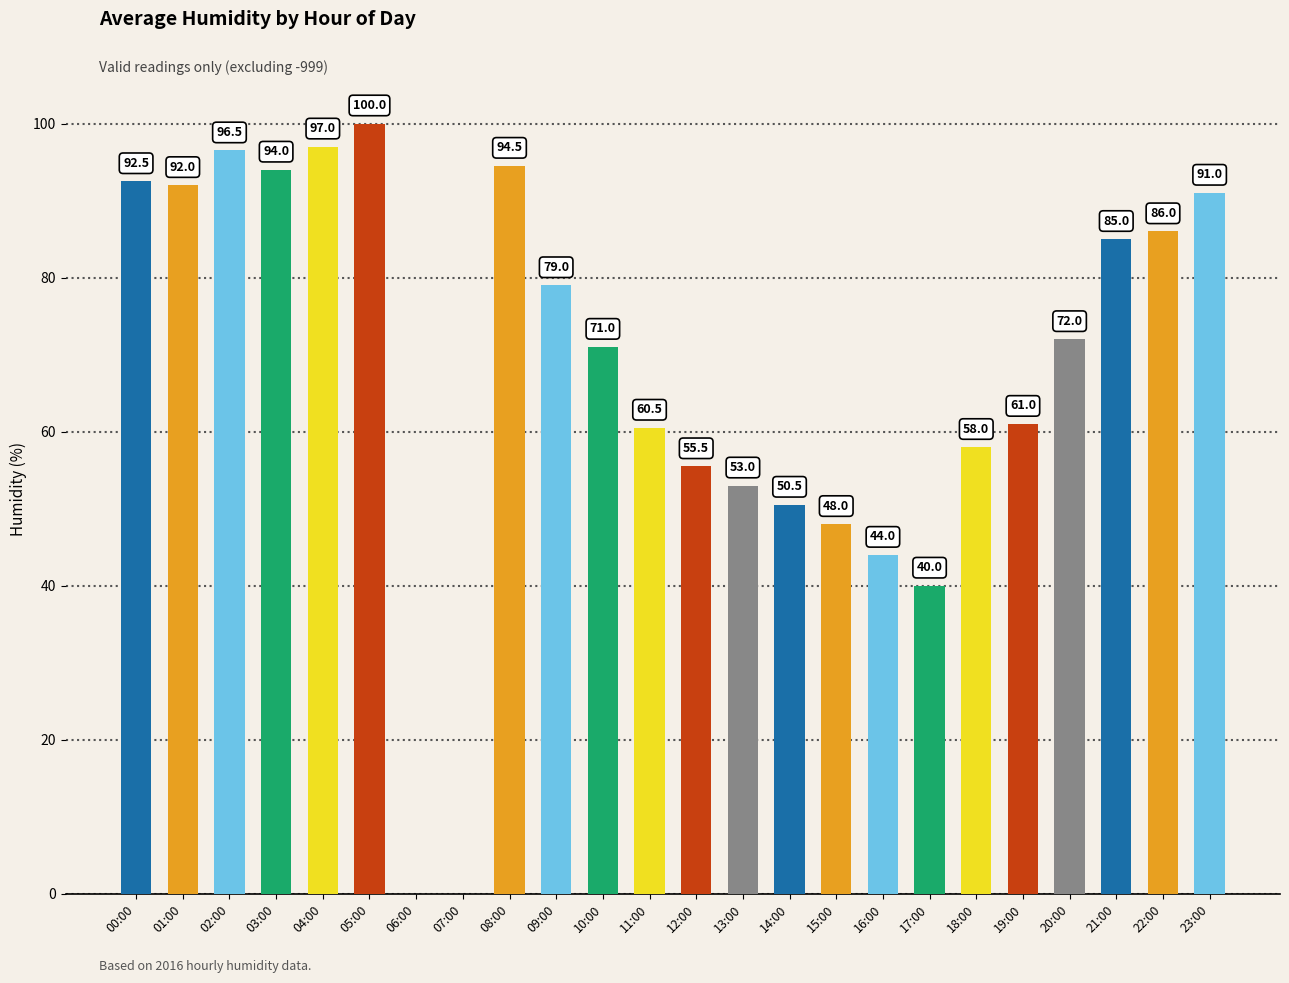

What is the sum of the values at 04:00 and 20:00?

169.0